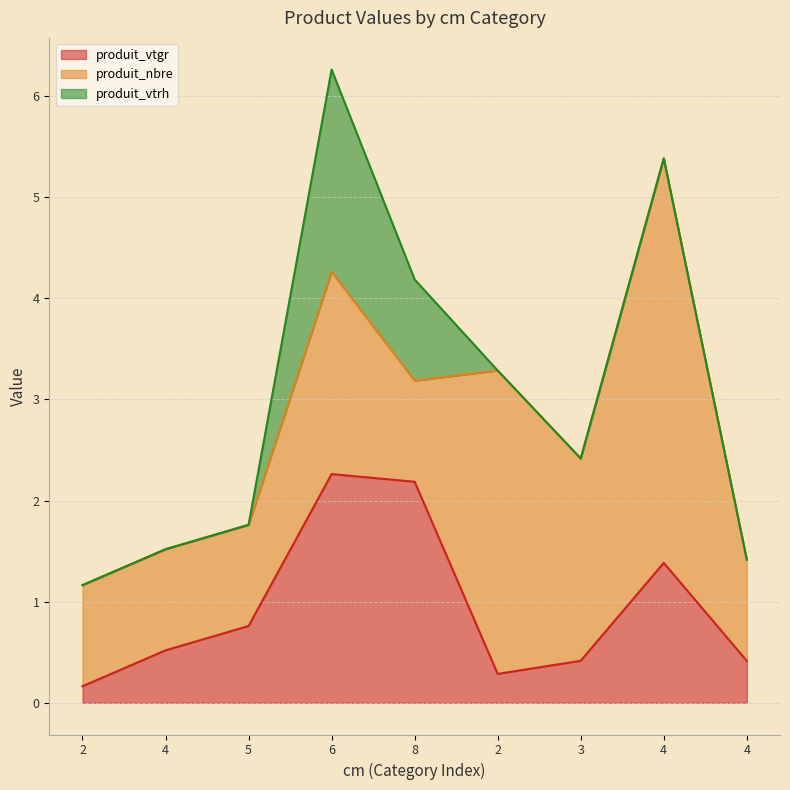

Which series has the largest total across all categories?

produit_nbre